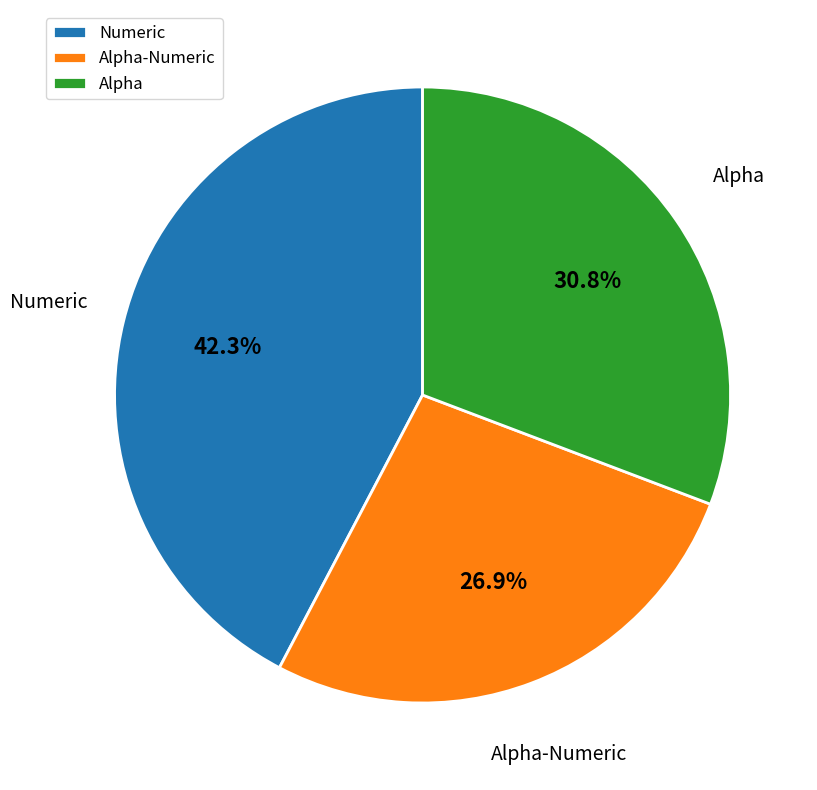

Does Numeric account for over 50% of the chart?

No